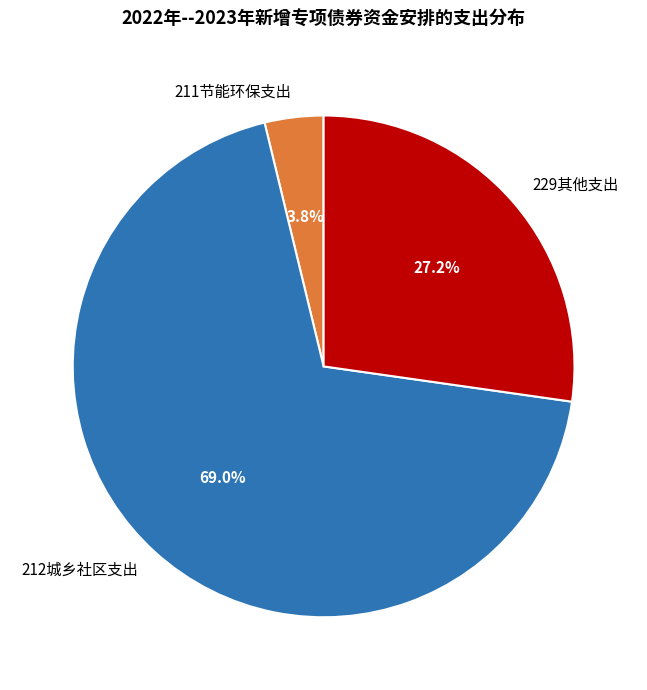

Does 229其他支出 represent more than half of the total?

No